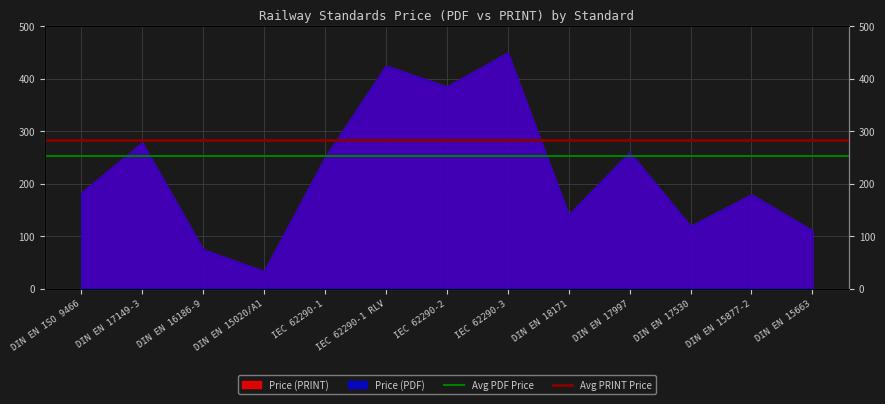

What is the maximum value for Avg PDF Price?

252.4